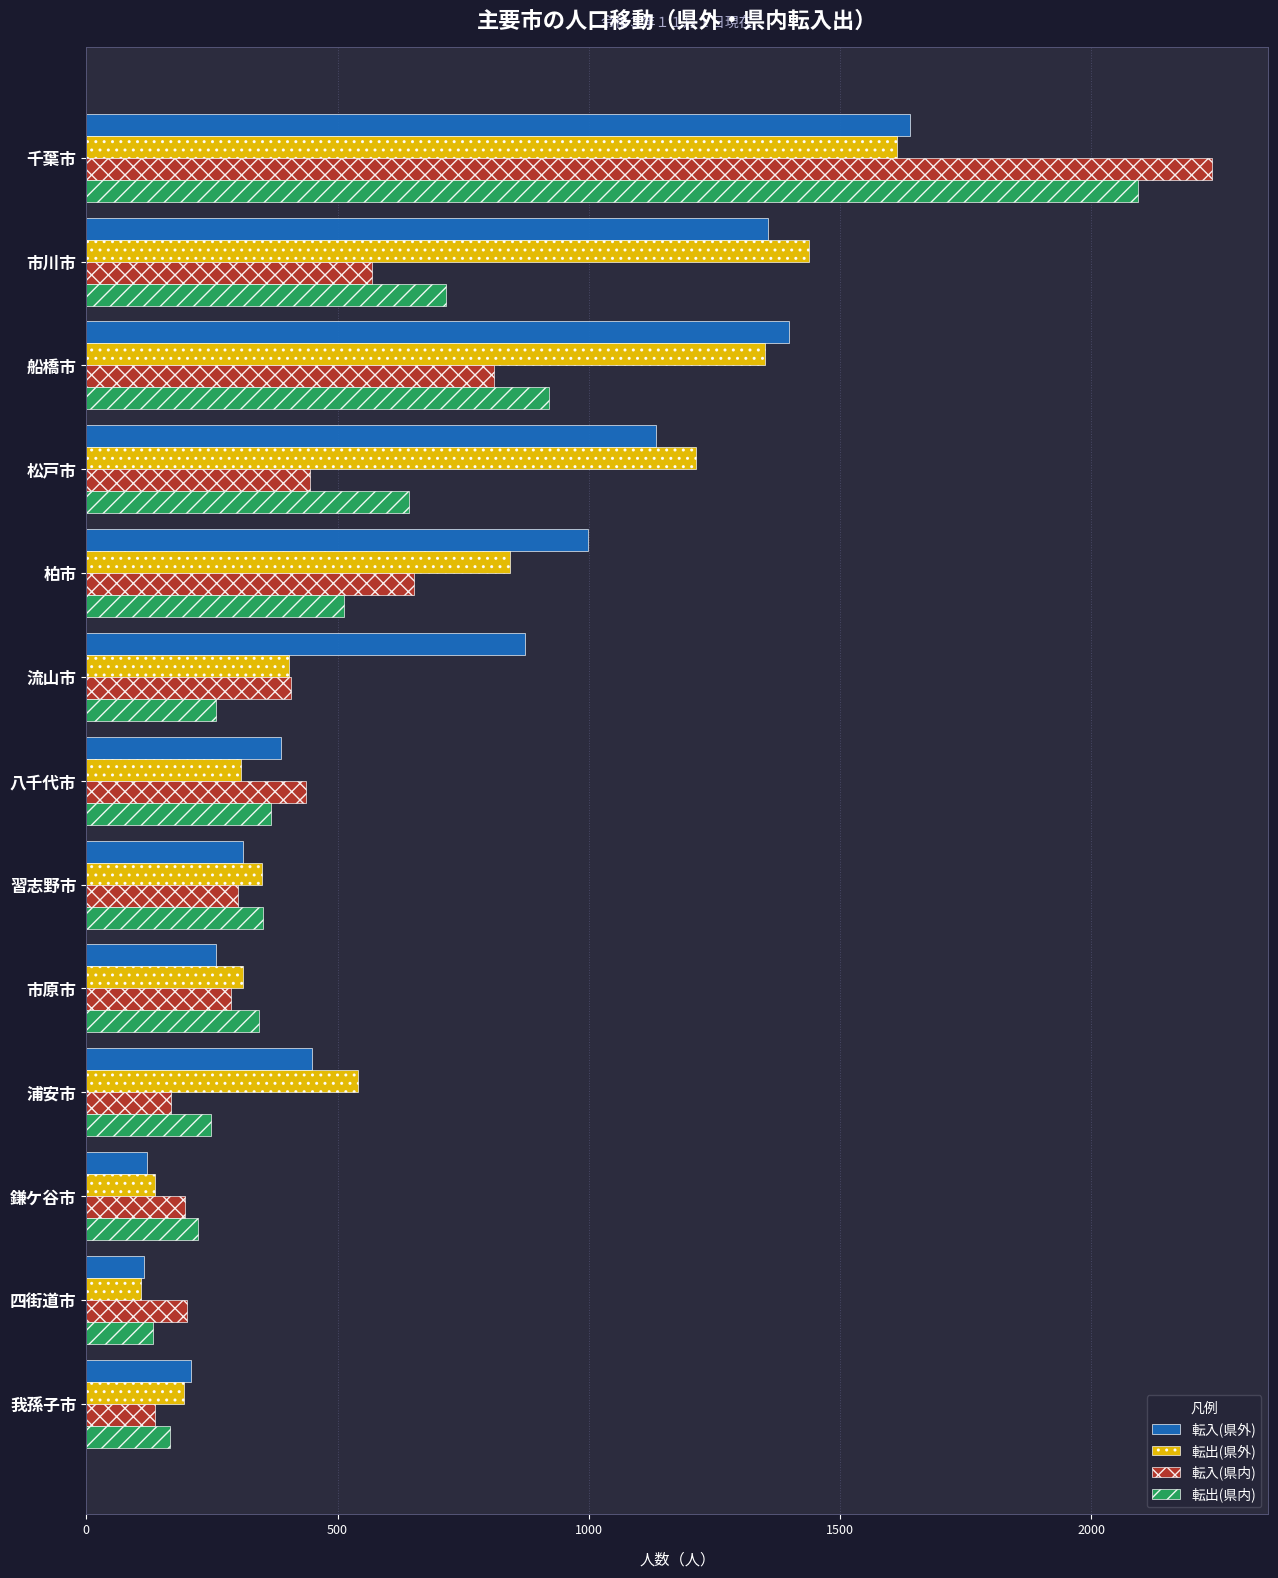

At which label does 転入(県内) reach its peak?

千葉市